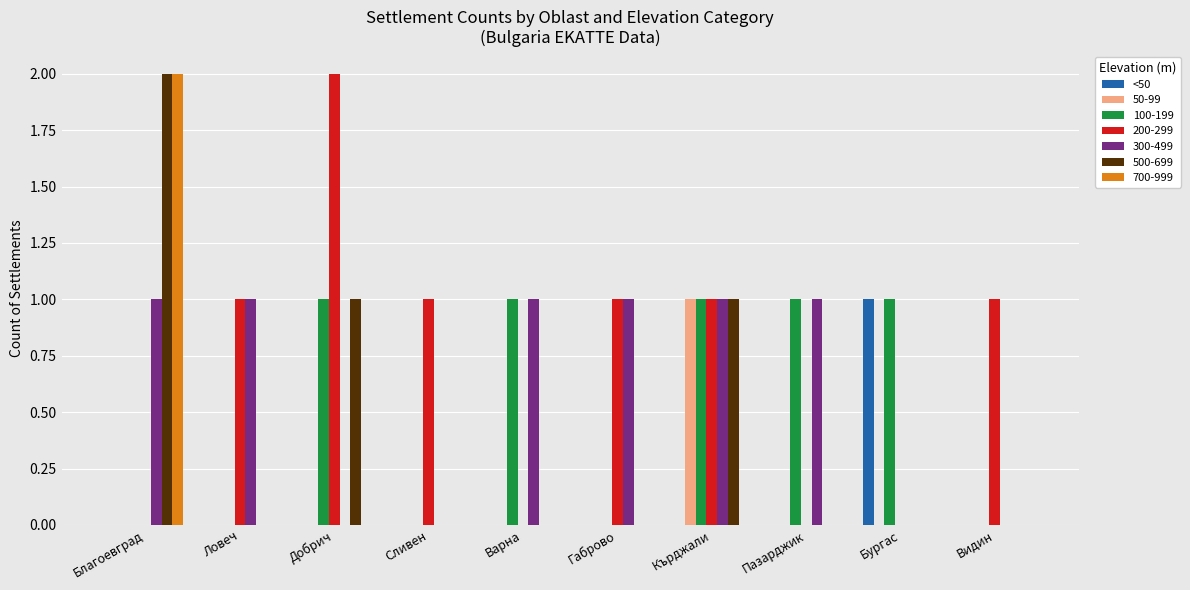

Does the chart contain stacked bars?

No